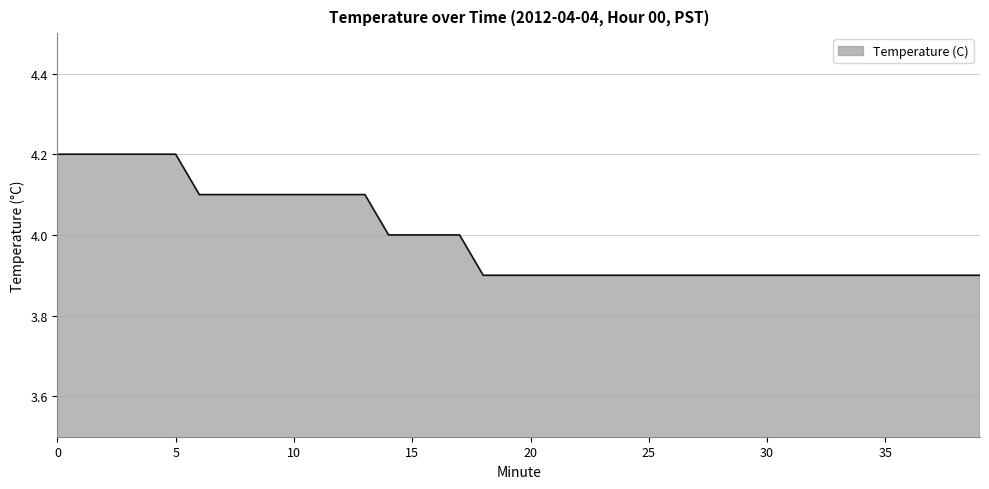

What is the difference between the maximum and minimum values?

0.3